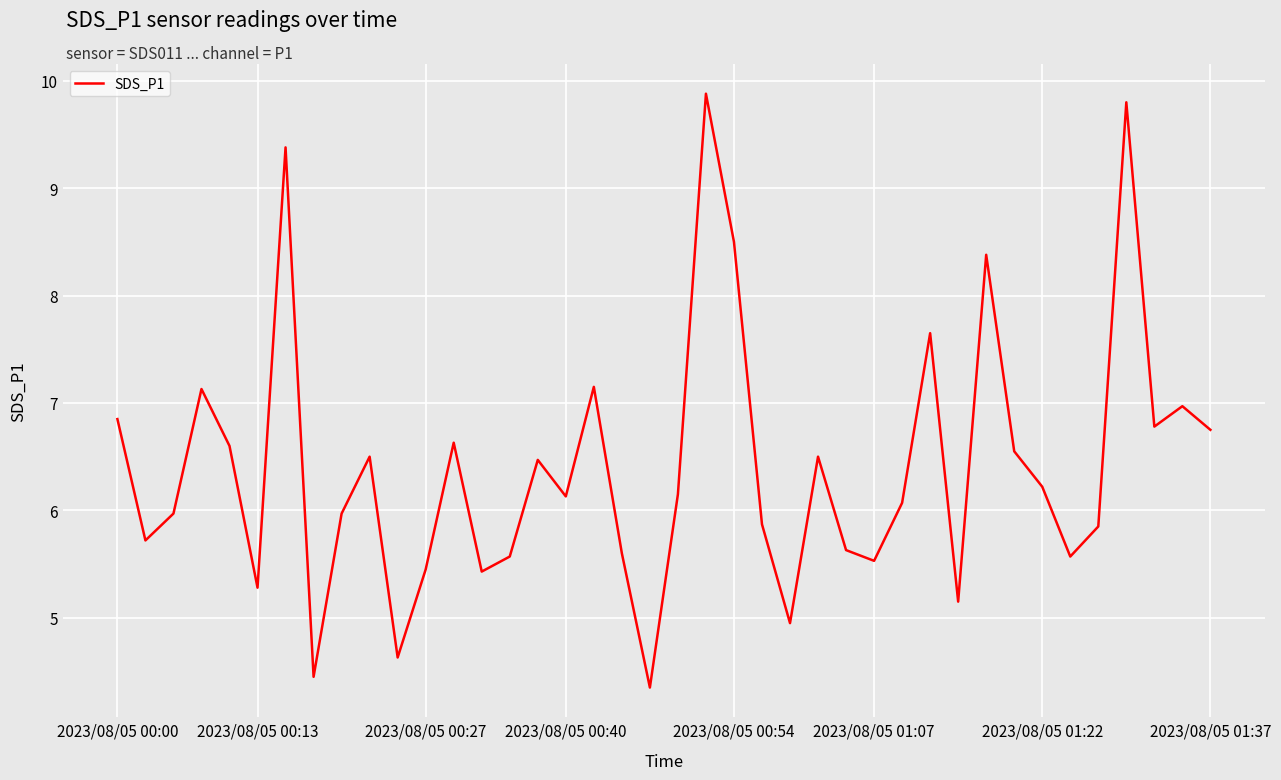

What is the greatest value displayed?

9.9